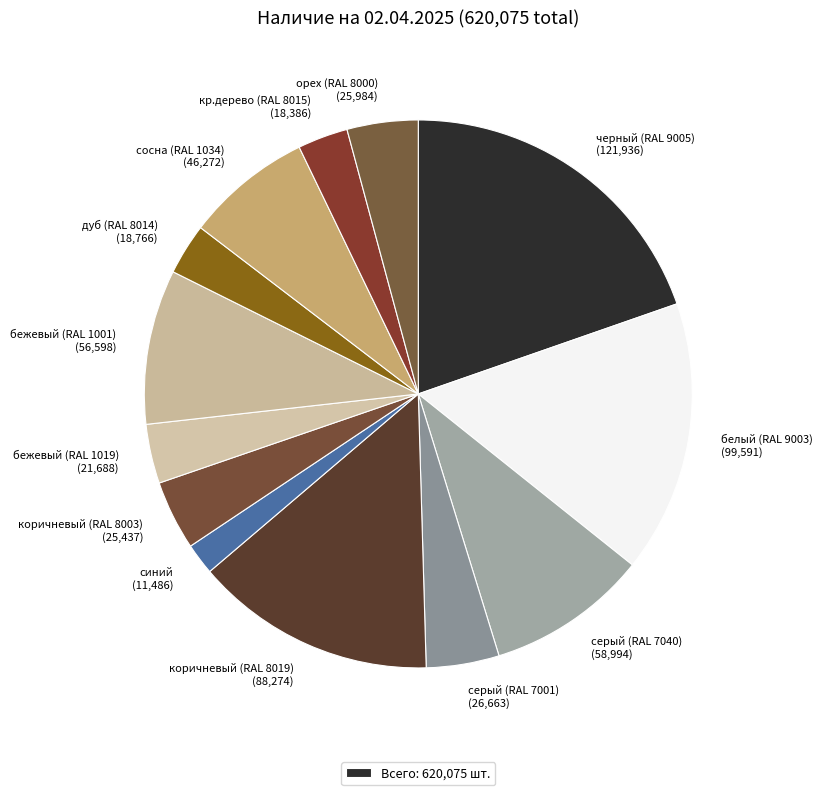

Is сосна (RAL 1034) the majority of the pie?

No